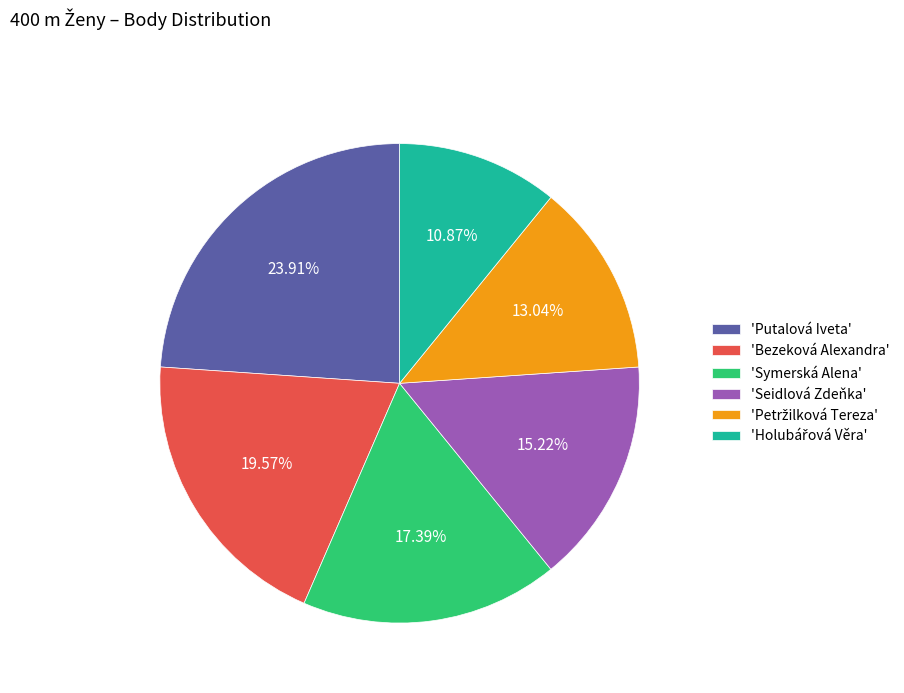

What is the ratio of the value at 'Seidlová Zdeňka' to the value at 'Symerská Alena'?

0.9